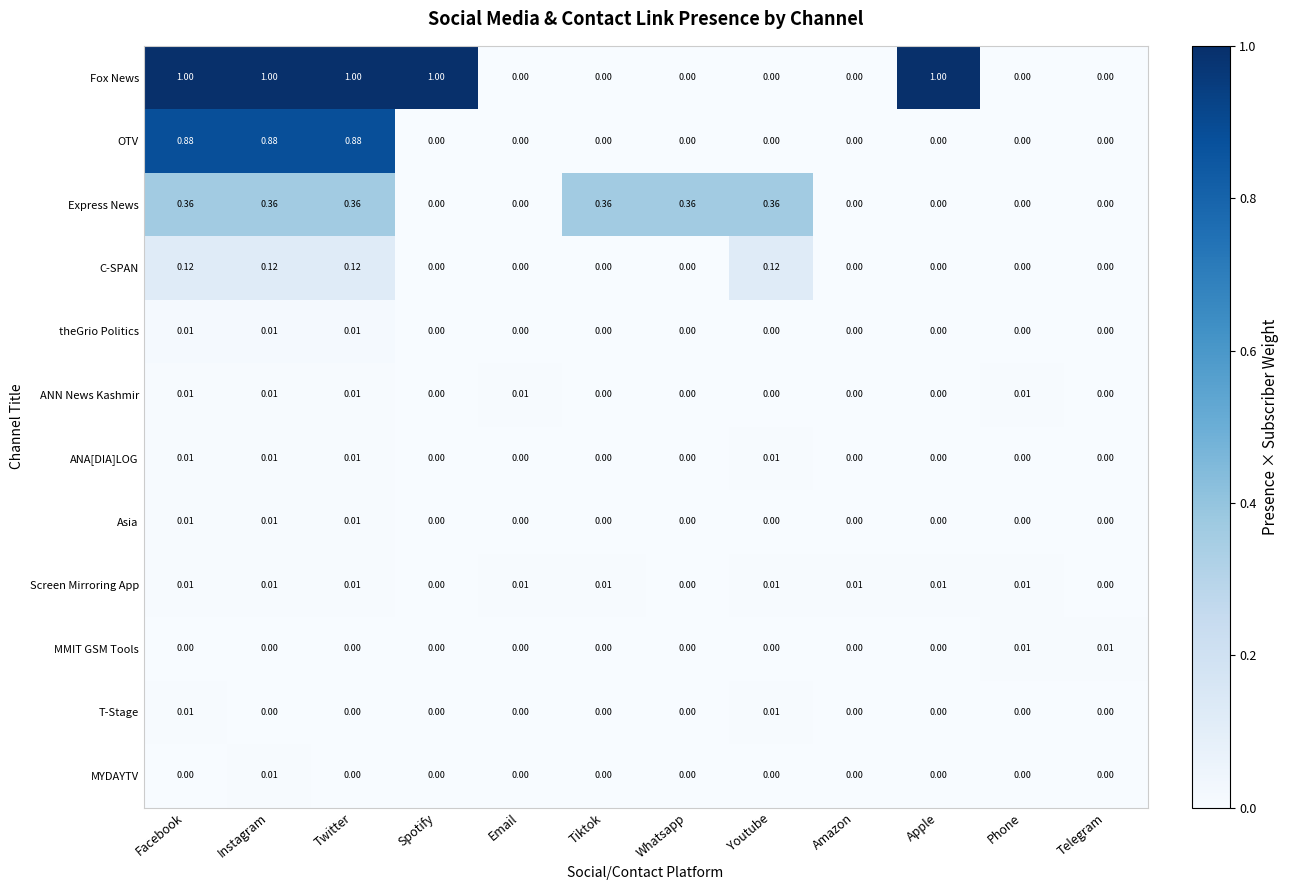

At which label does MYDAYTV reach its peak?

Instagram